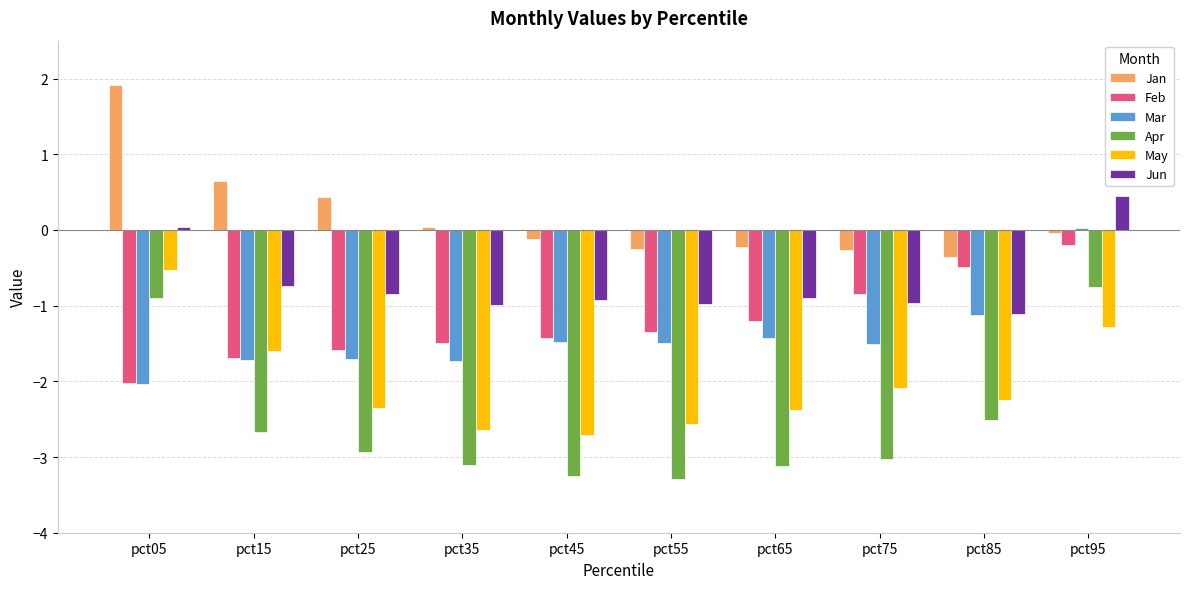

The Mar series shows -1.1 at pct15. True or false?

False